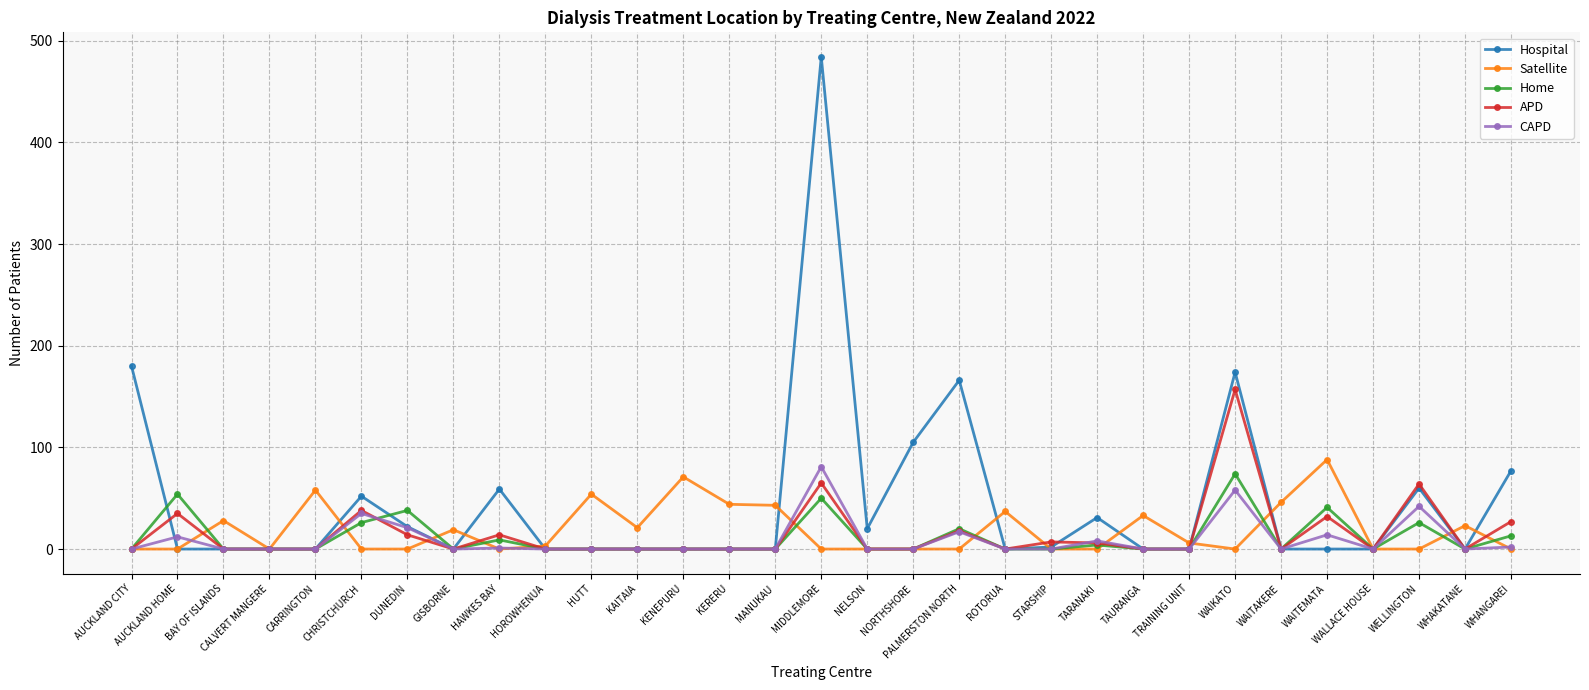

True or false: APD and Satellite cross at least once.

True